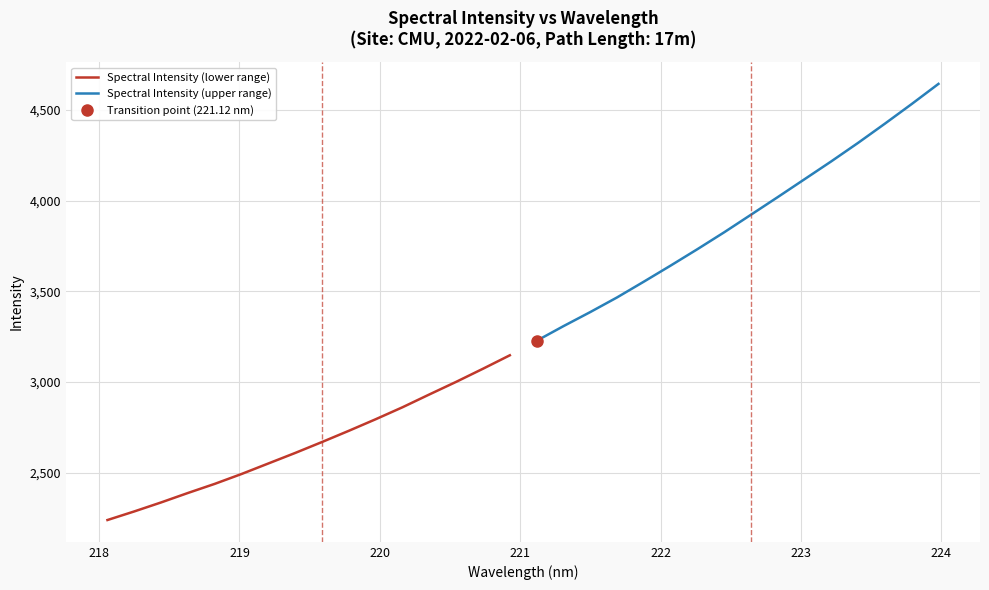

How many lines are shown in the chart?

2